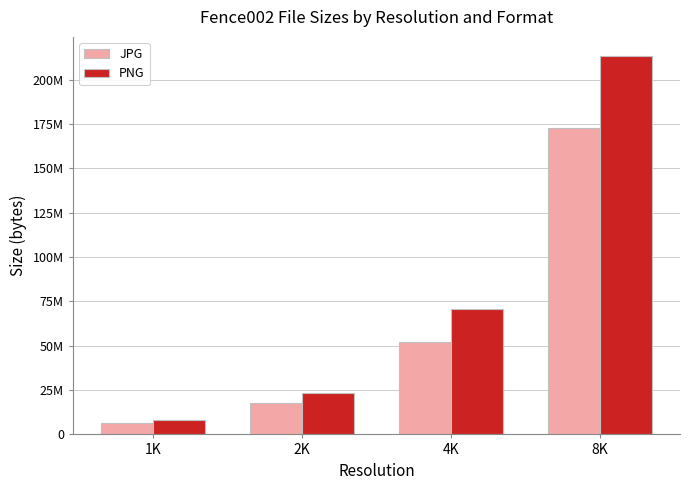

Does the chart contain any negative values?

No